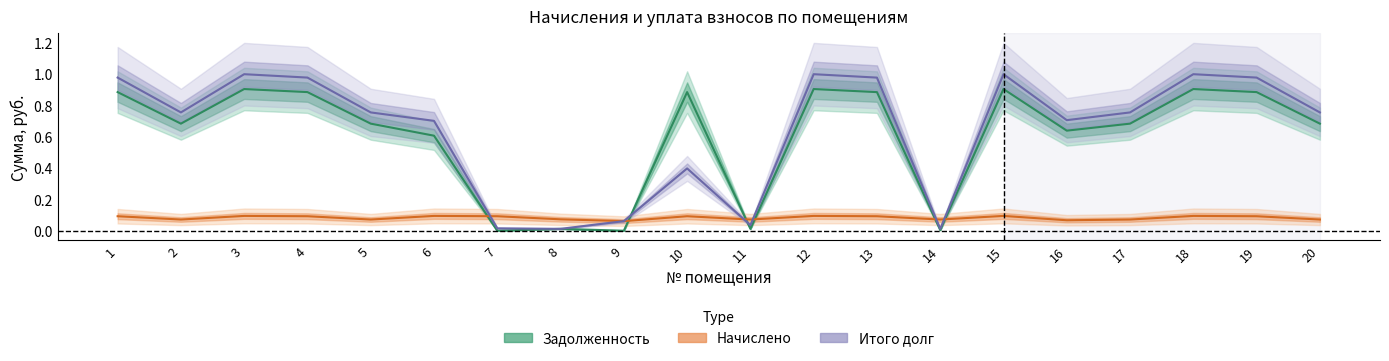

Between 6 and 11, which series saw the biggest shift?

Итог долга (Forecast)